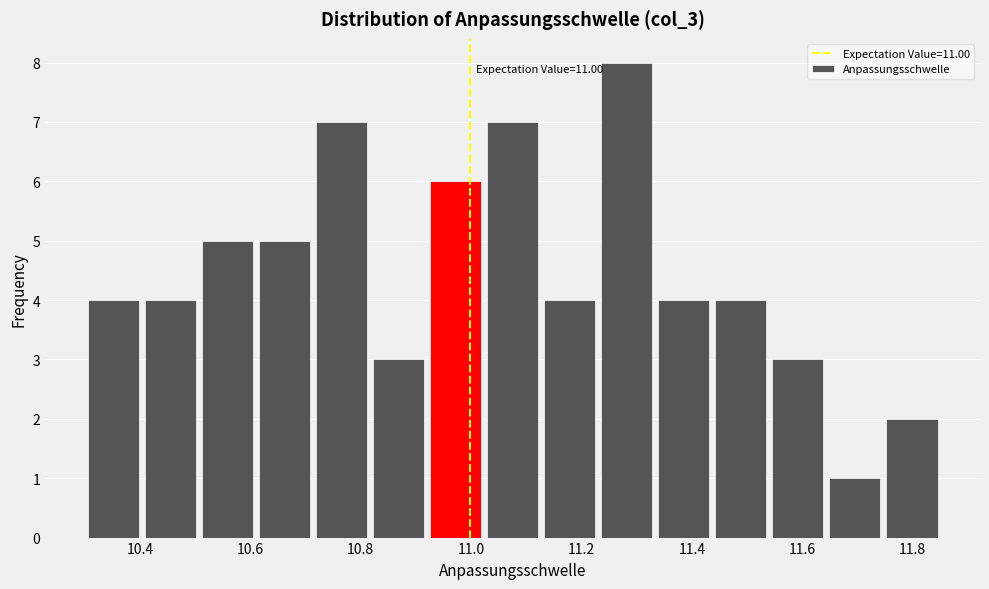

Over which range of the x-axis is the bar tallest?

11.24 to 11.34